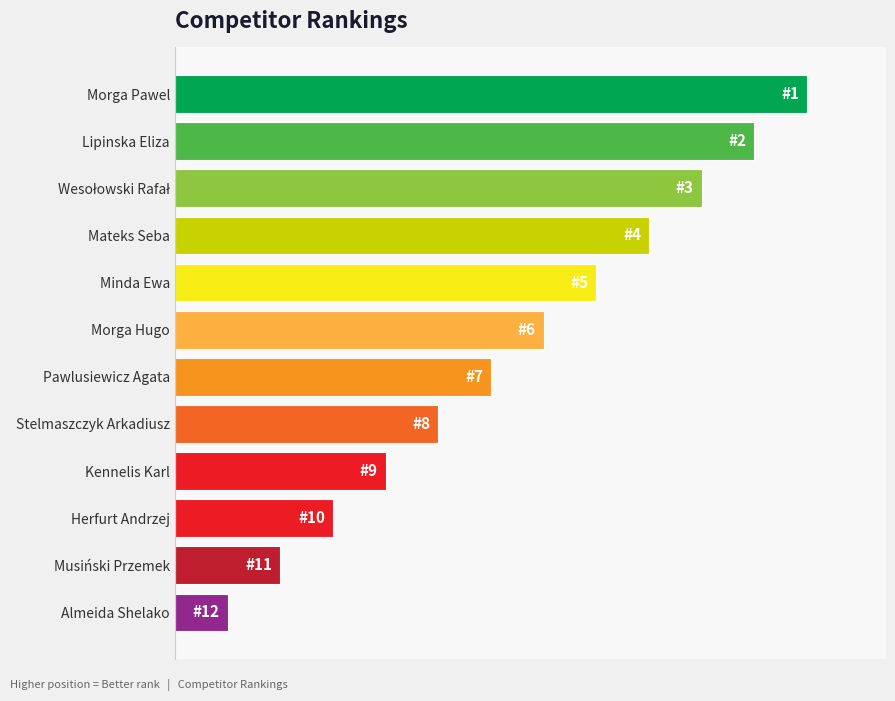

Does the chart contain any negative values?

No